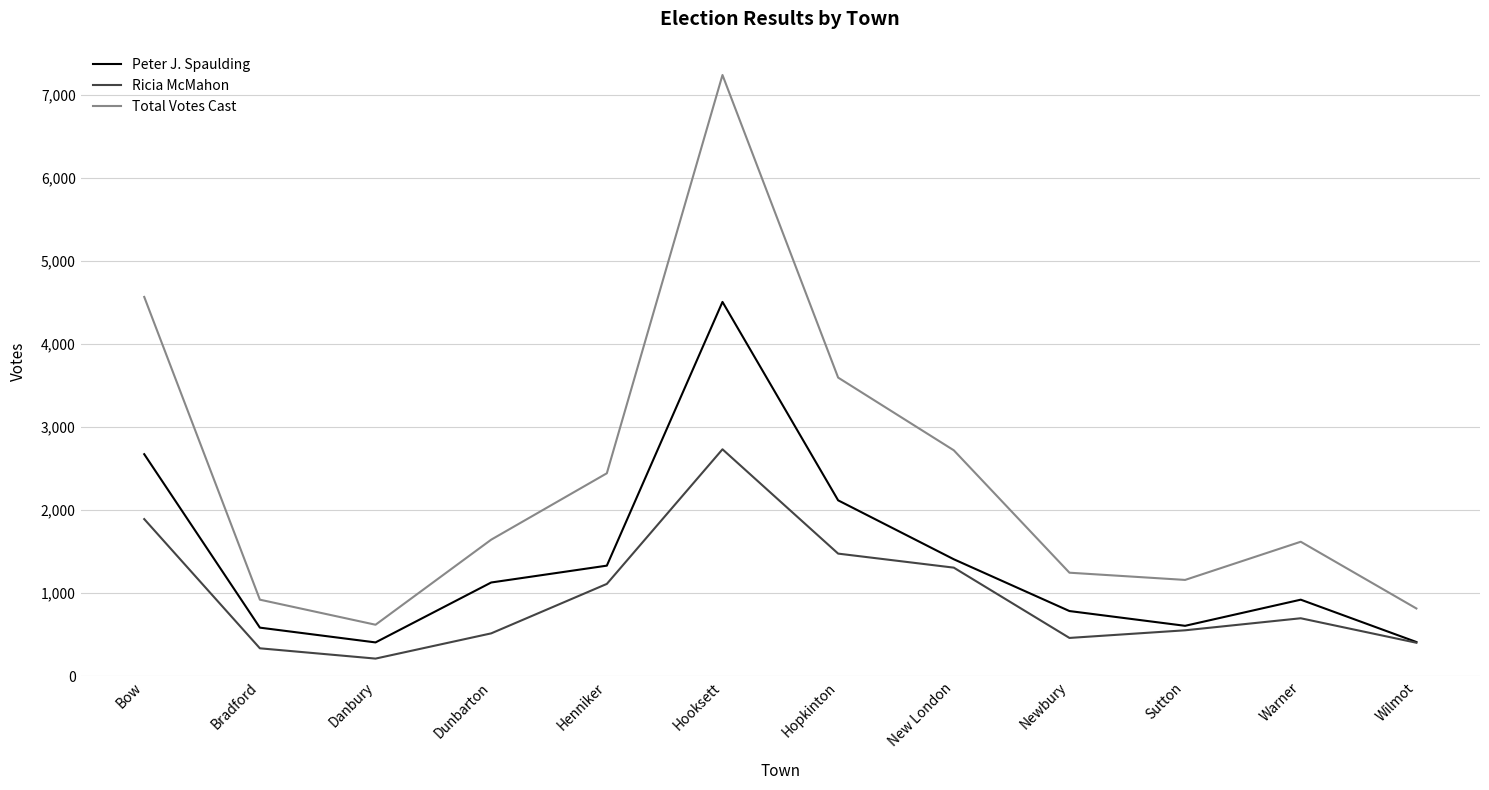

True or false: Total Votes Cast and Ricia McMahon intersect in this chart.

False